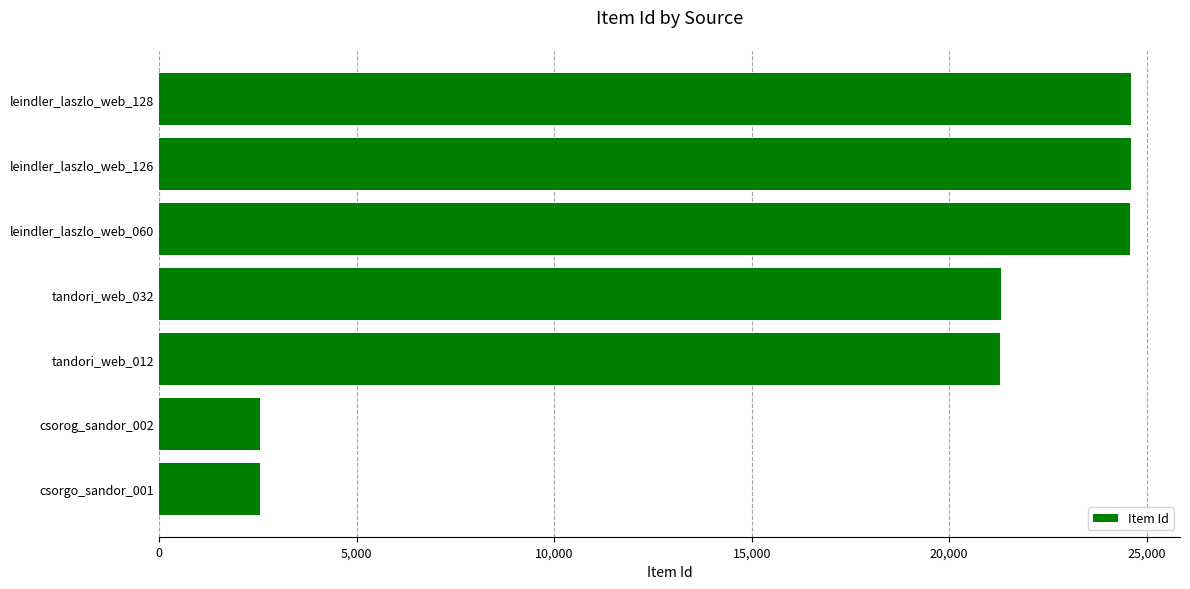

At which label is the value closest to 13577?

tandori_web_012